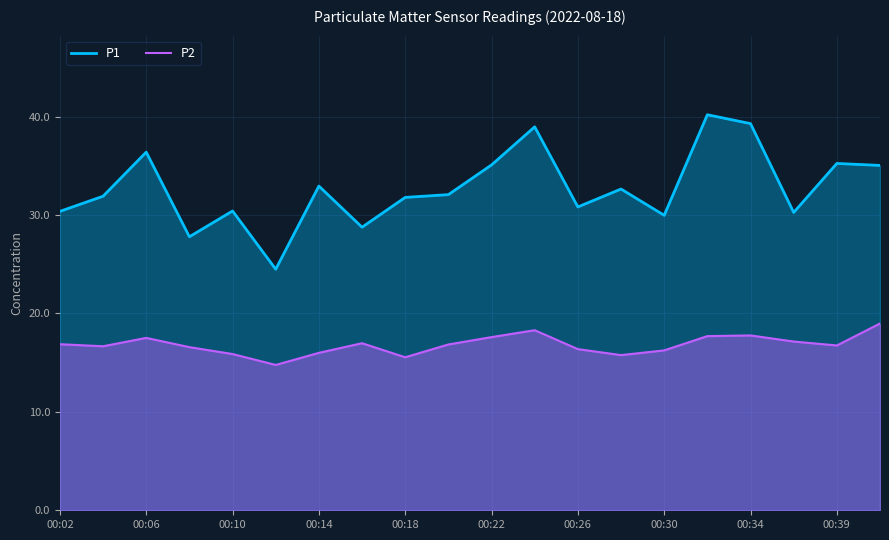

Read the P1 value at 00:18.

31.8